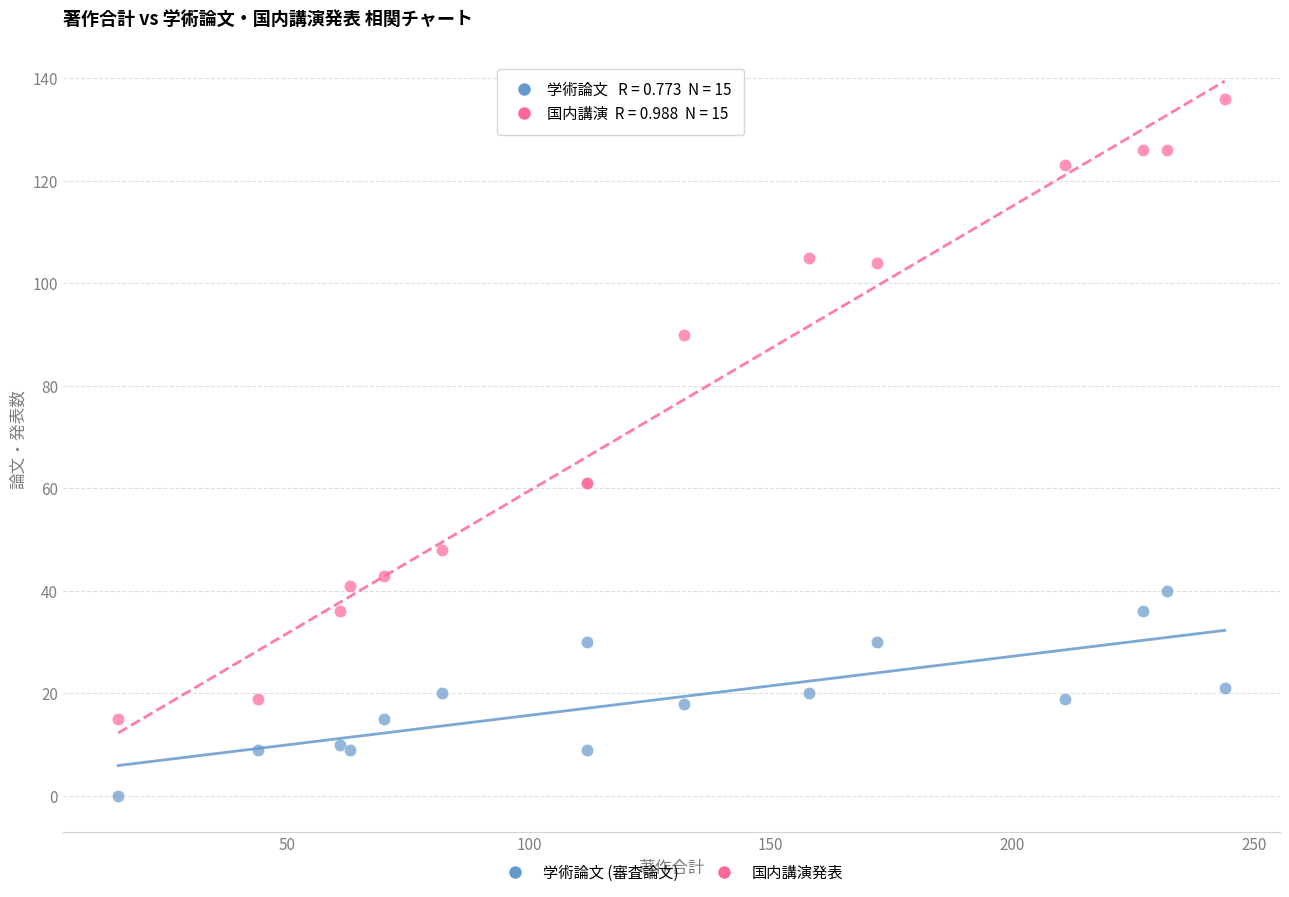

Which series contains the highest Y value?

国内講演発表